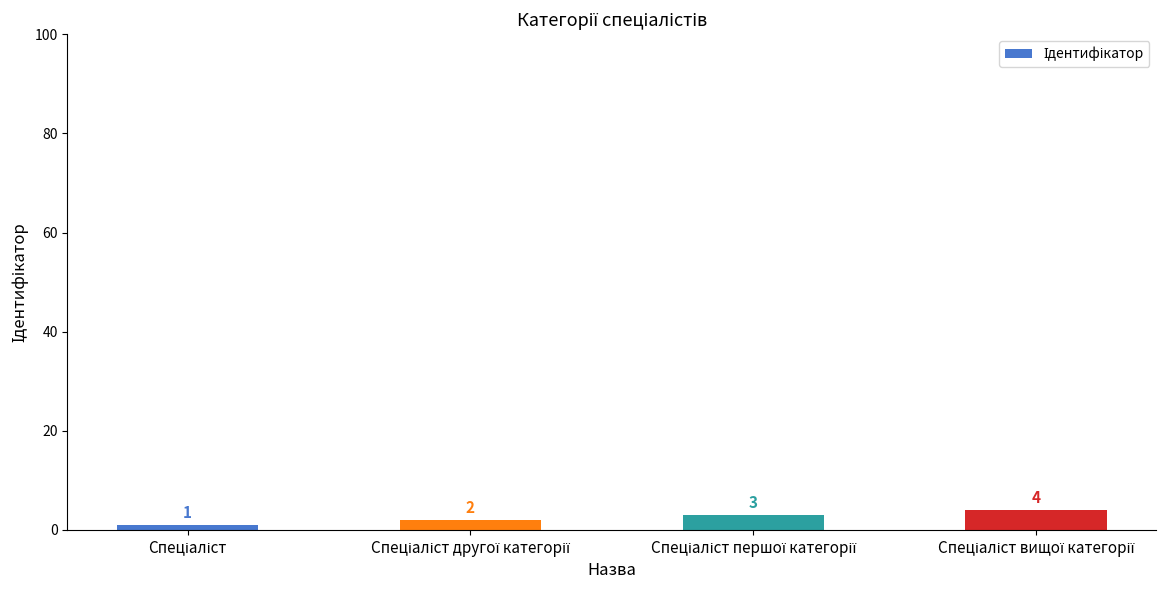

What is the difference between the maximum and minimum values?

3